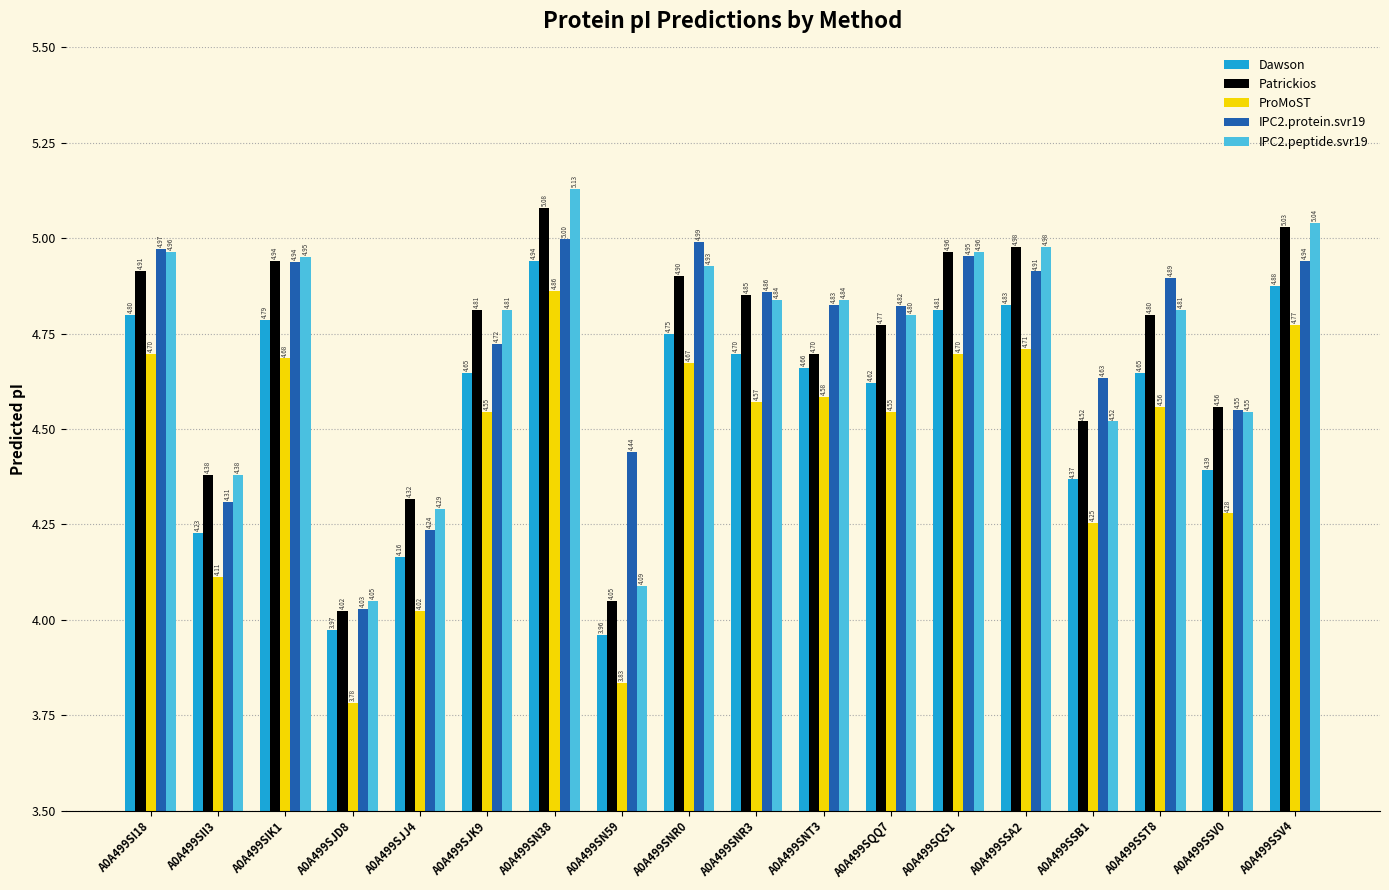

What is the spread (max minus min) of values at A0A499SNR3?

0.3